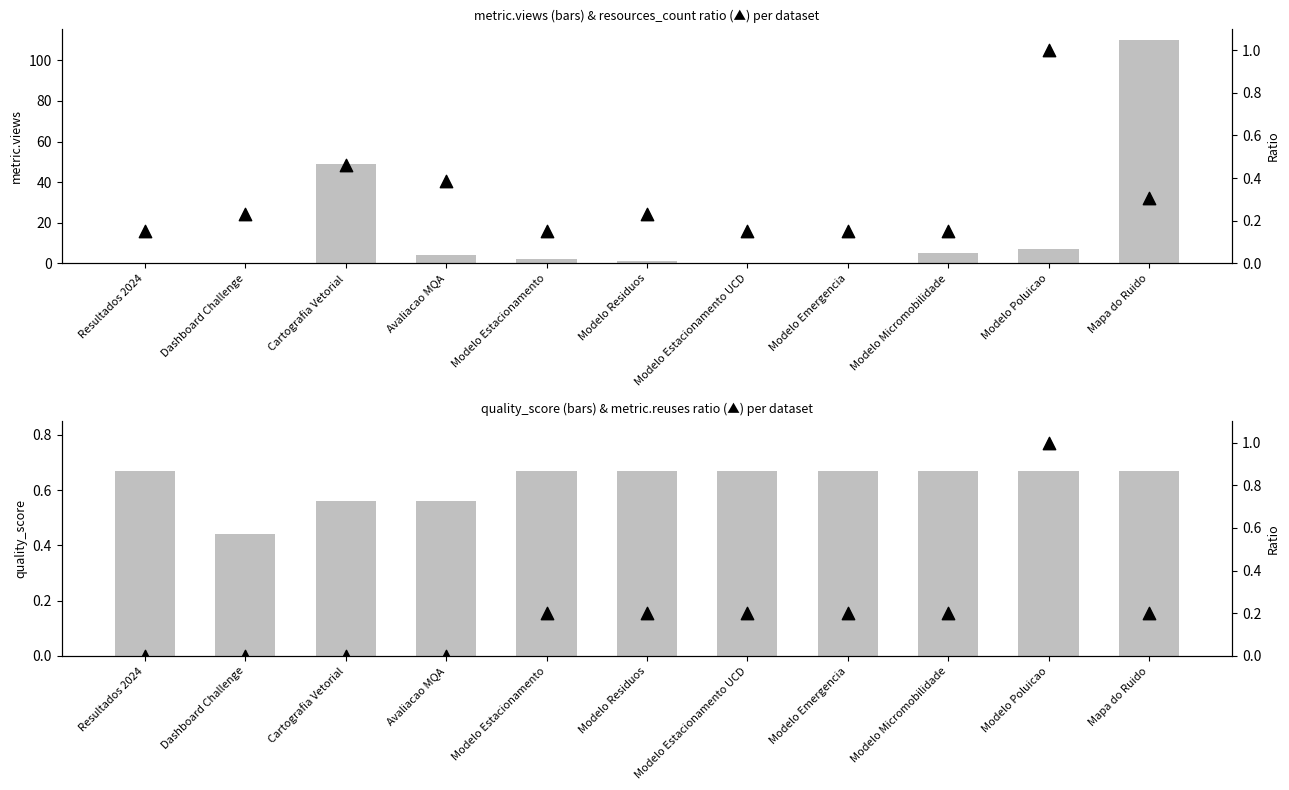

Which series contains the lowest Y value?

metric.views